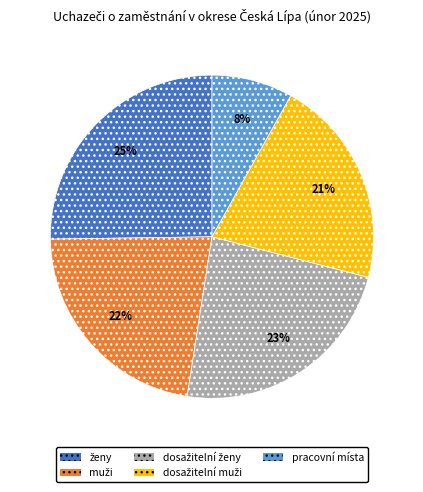

To the nearest percent, what percentage of the pie is pracovní místa?

8%